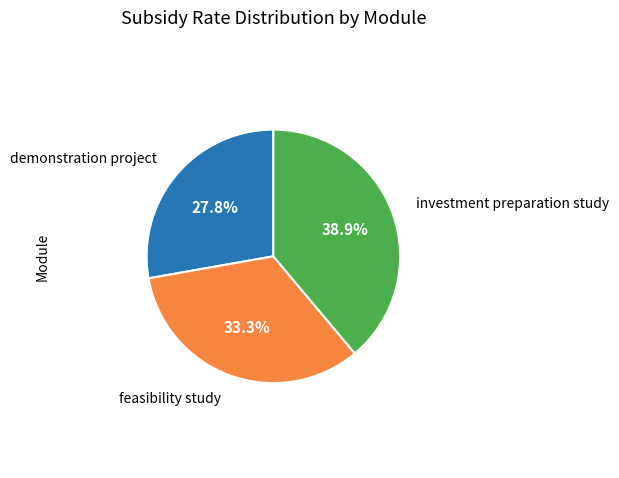

Does any single category account for the majority?

No